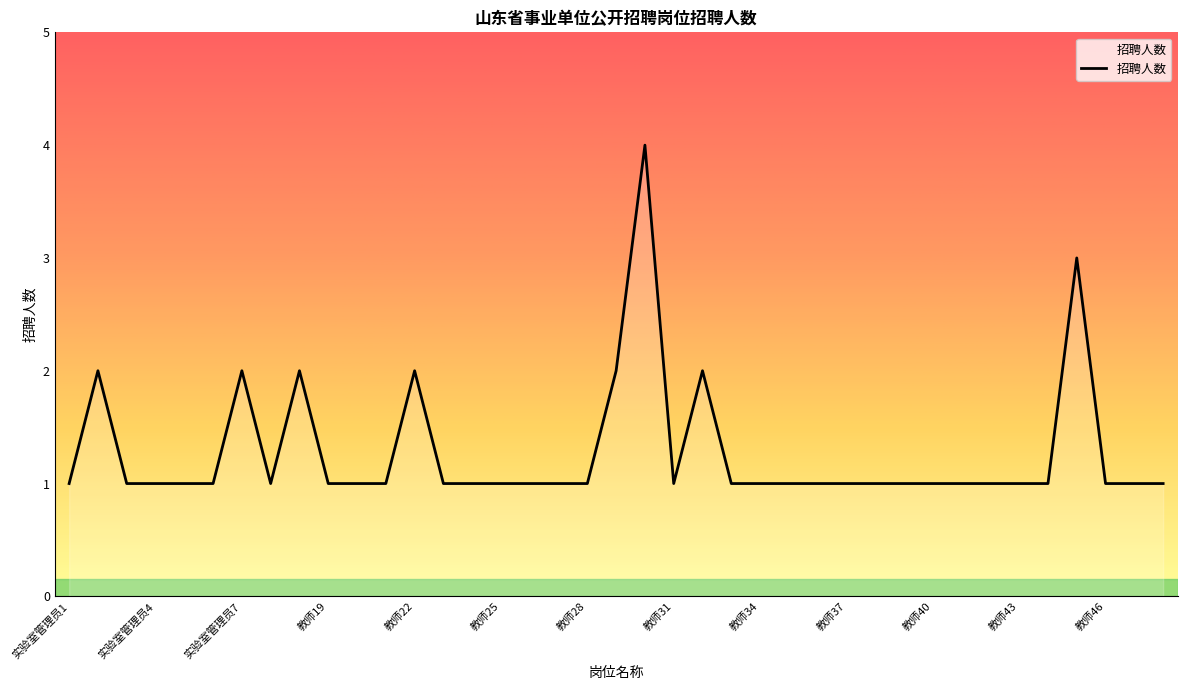

What is the difference between the maximum and minimum values?

3